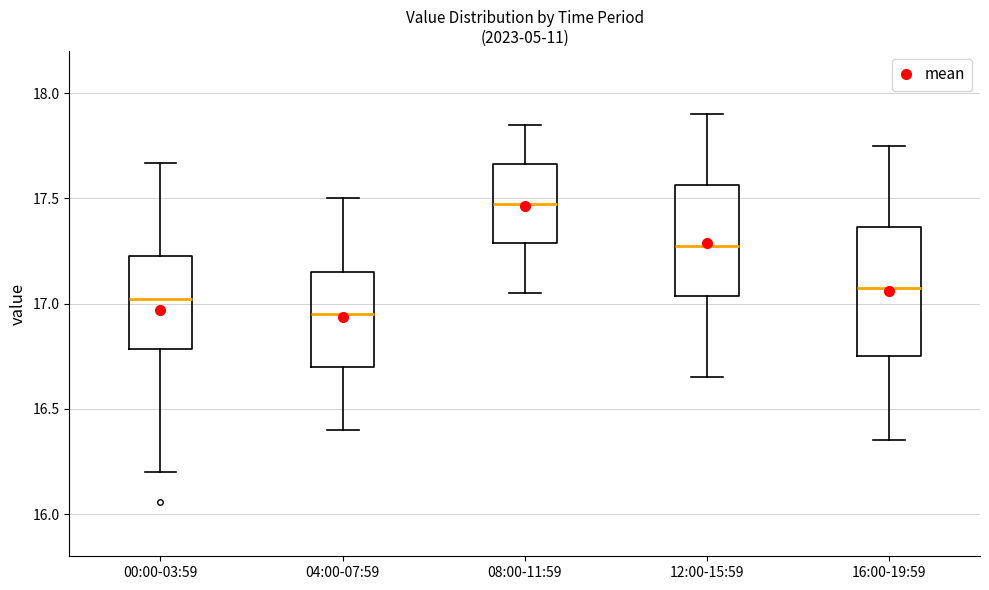

Where does the median line of the box for 00:00-03:59 sit on the y-axis? The values are not printed on the chart, so give them approximately, as read against the axis.

17.00